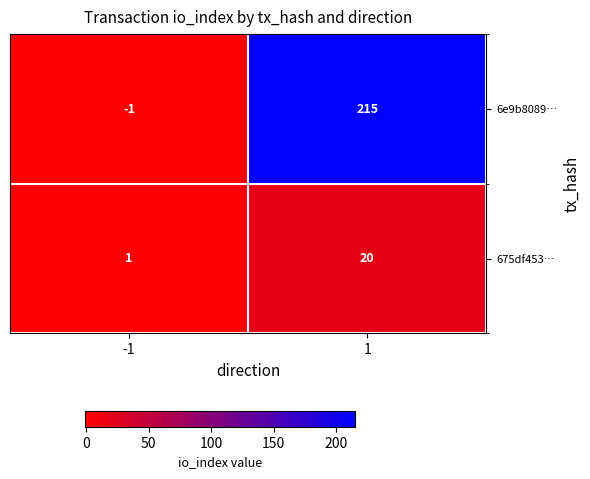

At how many categories does at least one series exceed 172?

1